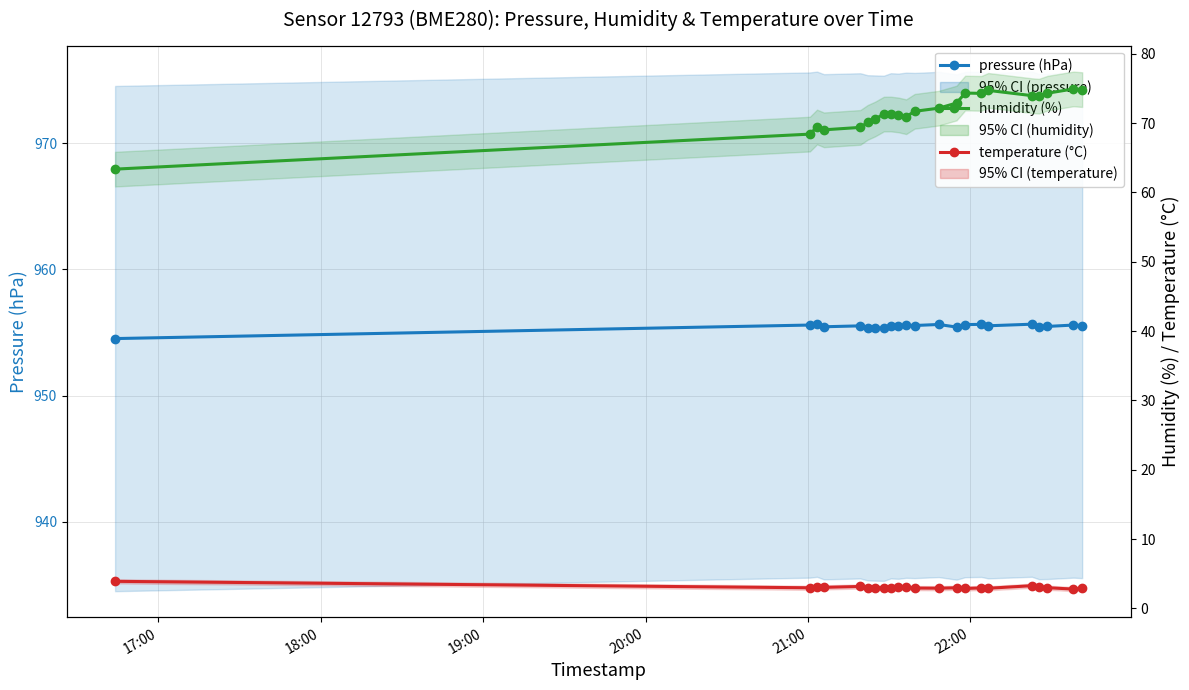

What is the value of the temperature (°C) point at the 12th from the left?

2.9